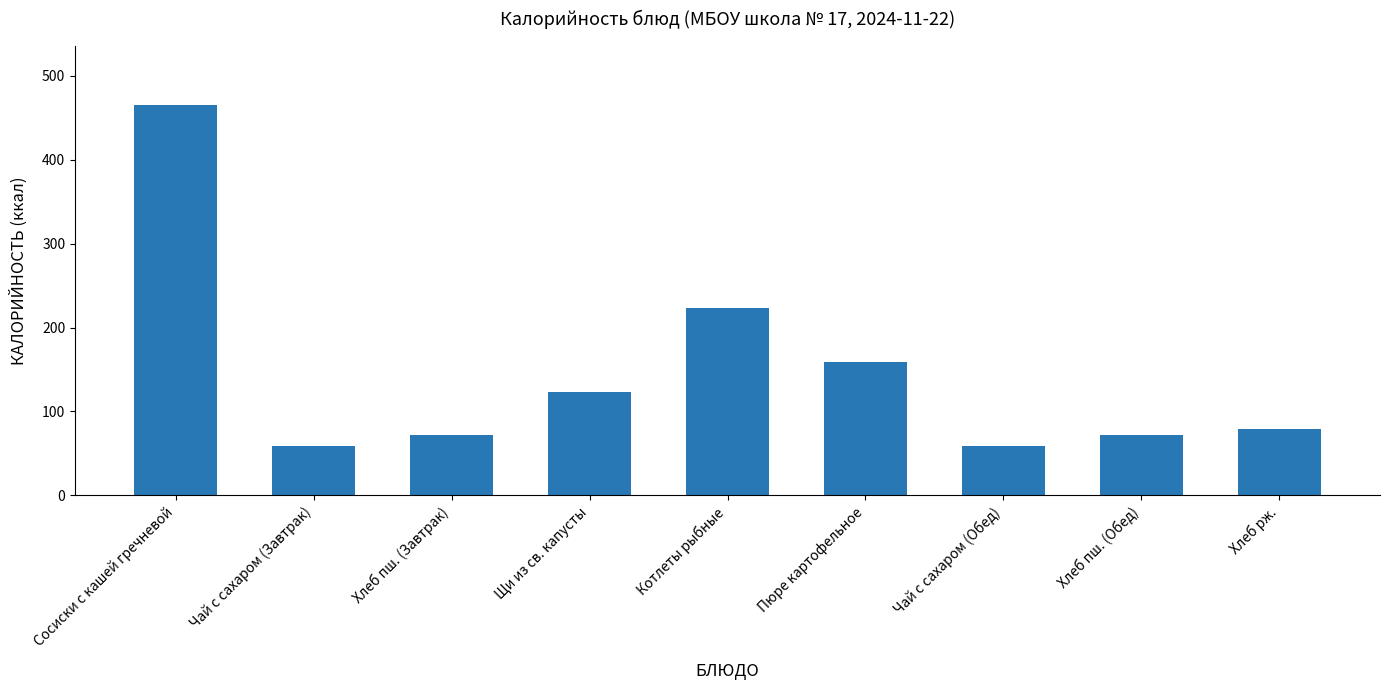

What is the difference between the maximum and minimum values?

406.5